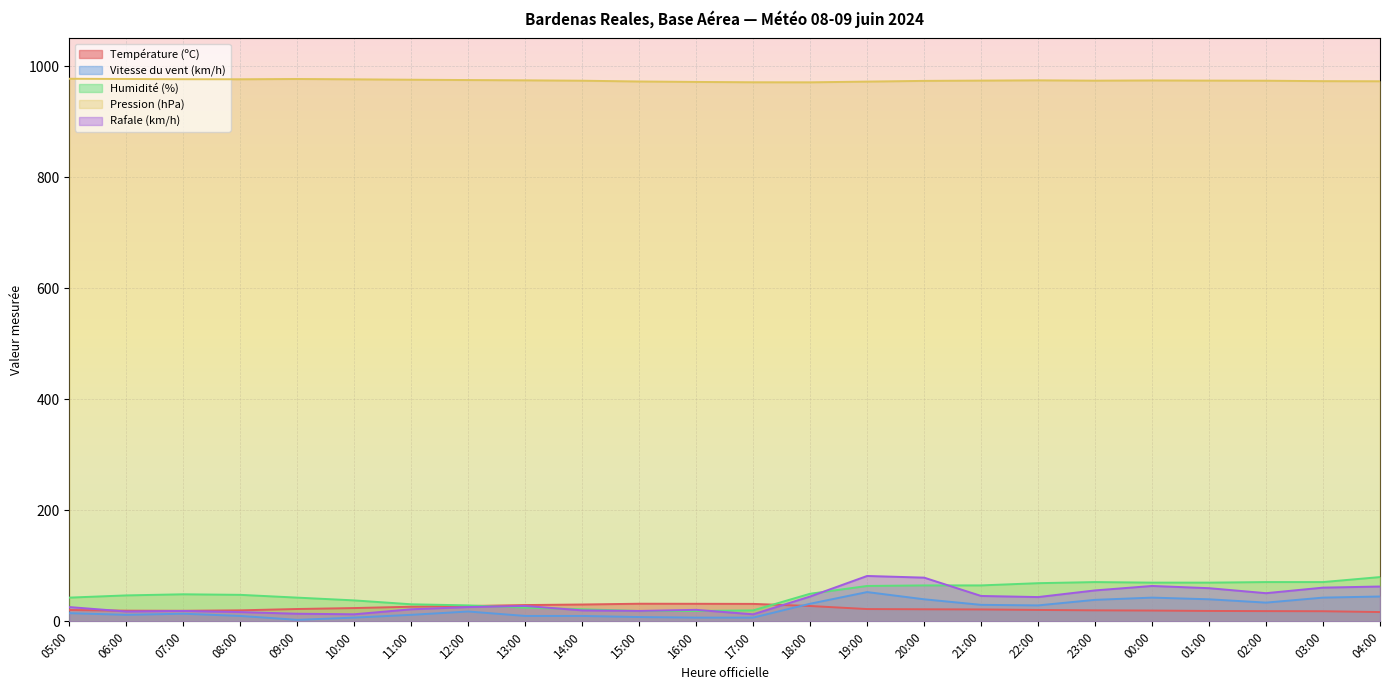

True or false: Humidité (%) and Pression (hPa) intersect in this chart.

False